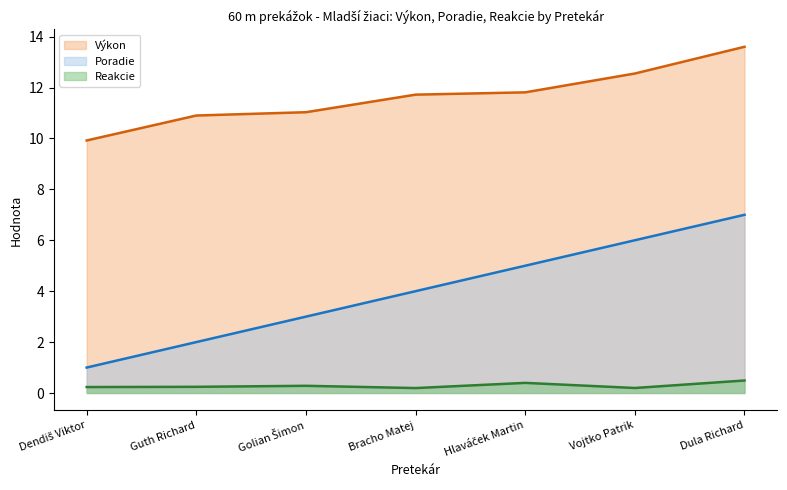

What is the average value of the Reakcie series?

0.3